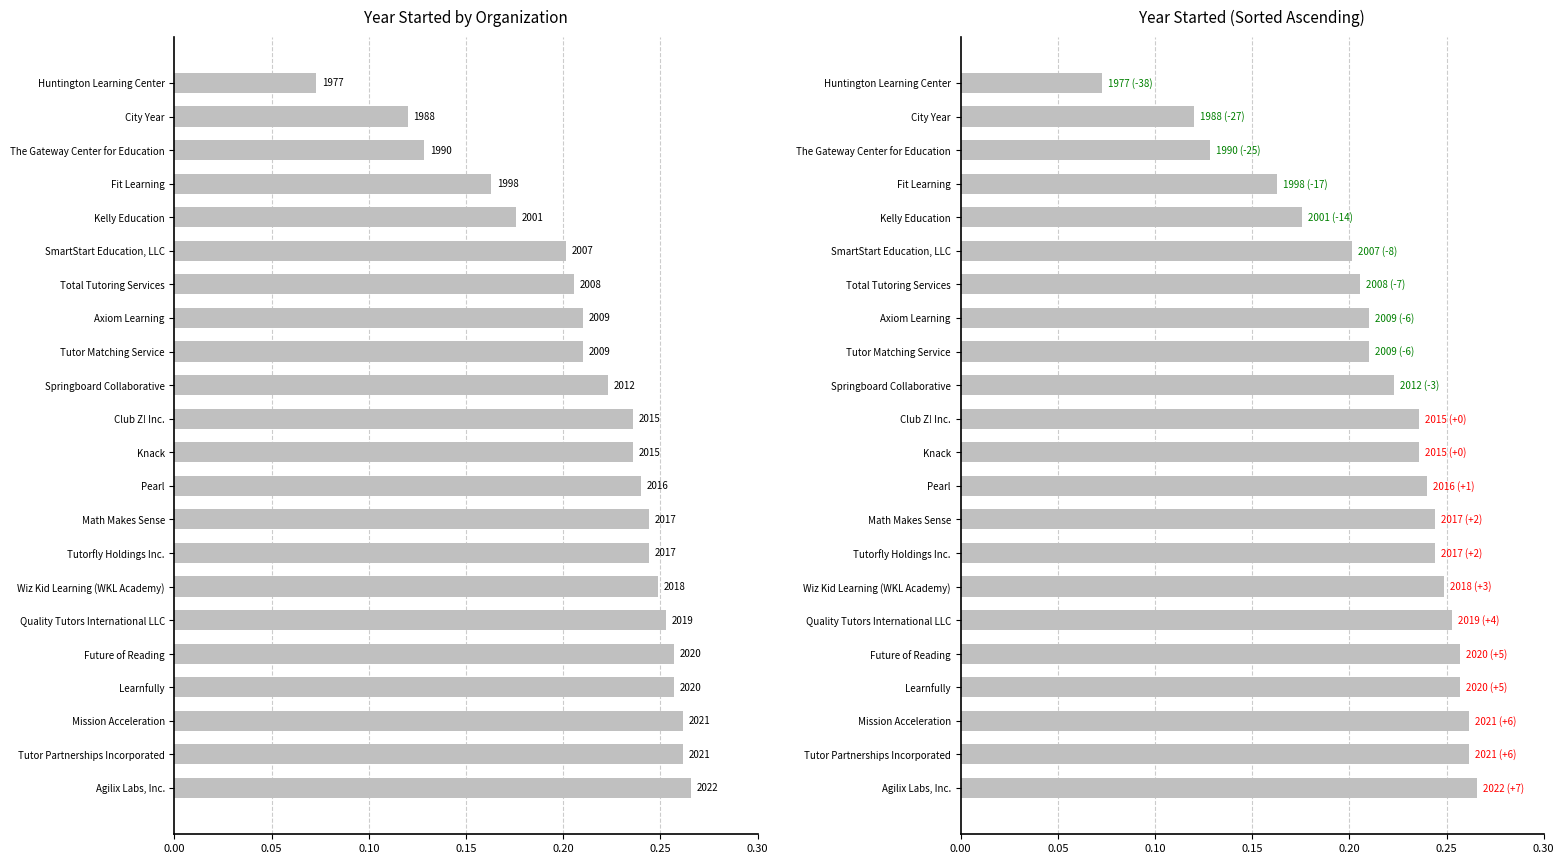

What is the difference between the maximum and minimum values in the Year Started (sorted) series?

0.2